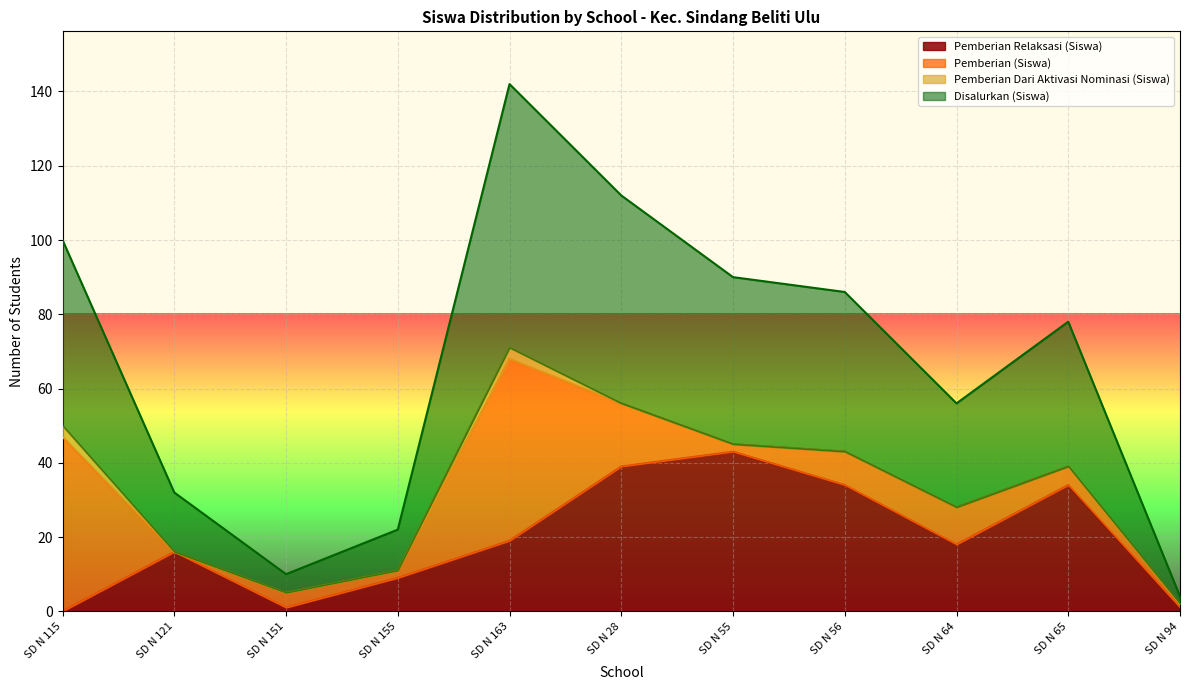

What position from the left is SD N 28?

6